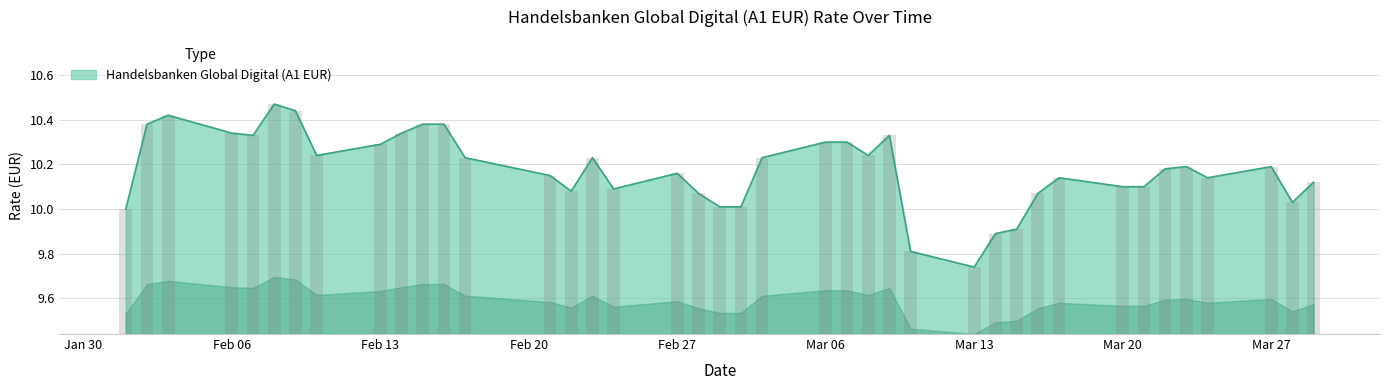

What is the minimum value shown in the chart?

9.7